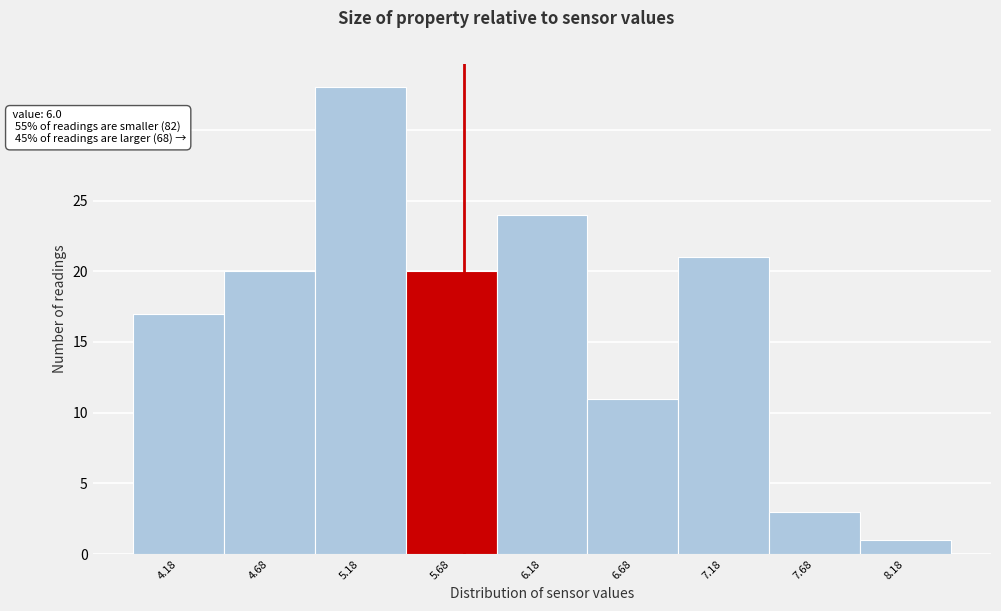

Reading right to left, extract all data points from this chart.

1	3	21	11	24	20	33	20	17